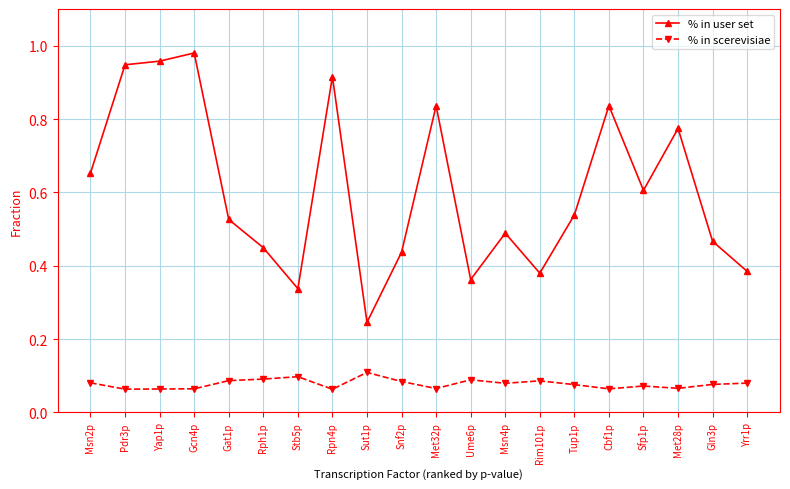

Is the value of % in user set at Rpn4p greater than the value of % in scerevisiae at Yrr1p?

Yes